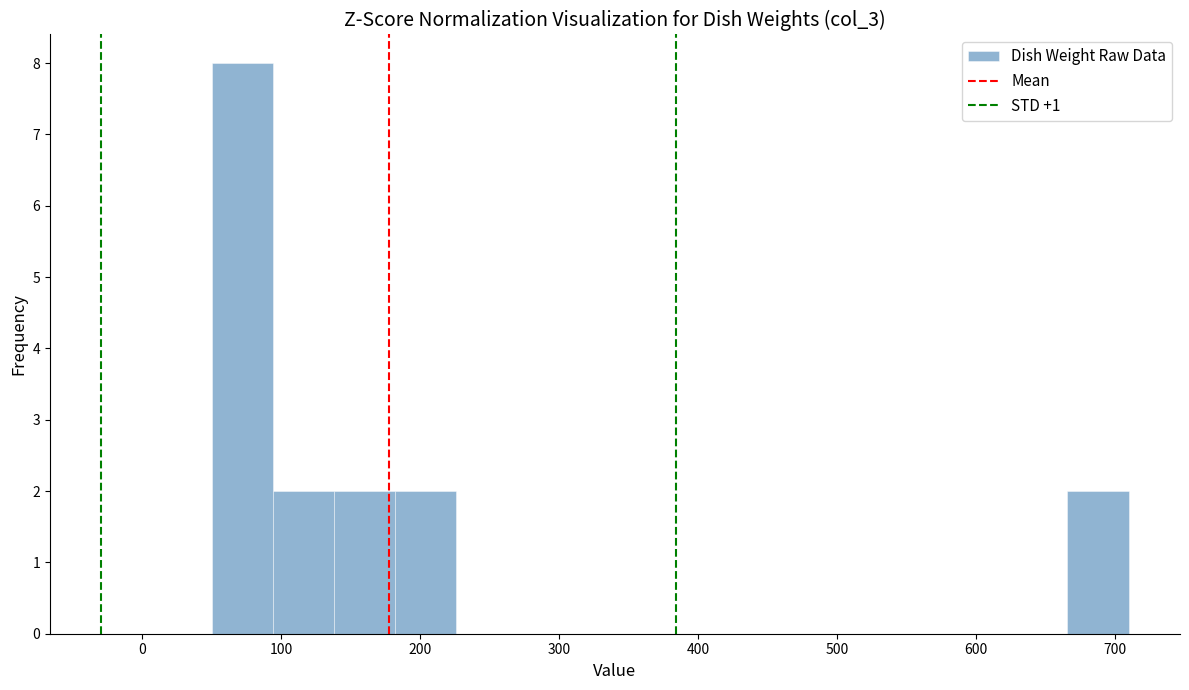

Reading left to right, transcribe this chart: for each bar, give the range it covers on the x-axis and its height. Neither the bar edges nor the heights are printed on the chart, so give them approximately, as read against the axes.

50 to 94: 8
94 to 138: 2
138 to 182: 2
182 to 226: 2
226 to 270: 0
270 to 314: 0
314 to 358: 0
358 to 402: 0
402 to 446: 0
446 to 490: 0
490 to 534: 0
534 to 578: 0
578 to 622: 0
622 to 666: 0
666 to 710: 2